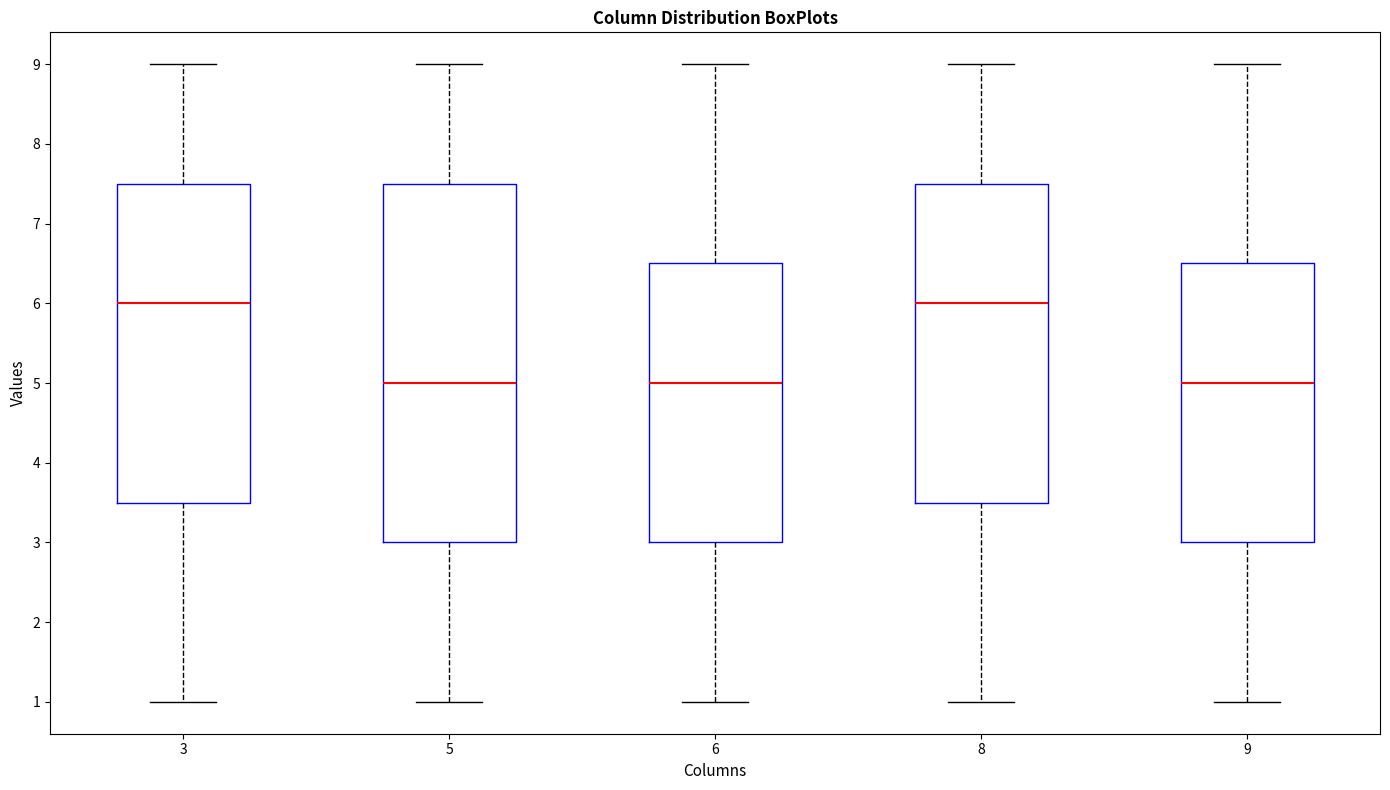

Where does the upper whisker of the box at x = 6 end on the y-axis? The values are not printed on the chart, so give them approximately, as read against the axis.

9.0